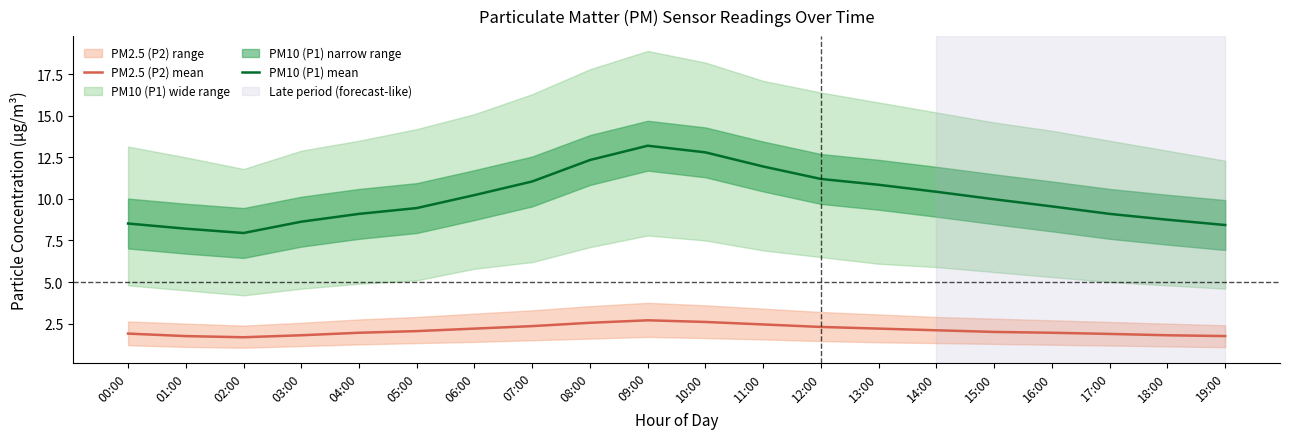

How many interior local peaks does the PM10 (P1) mean series have?

1